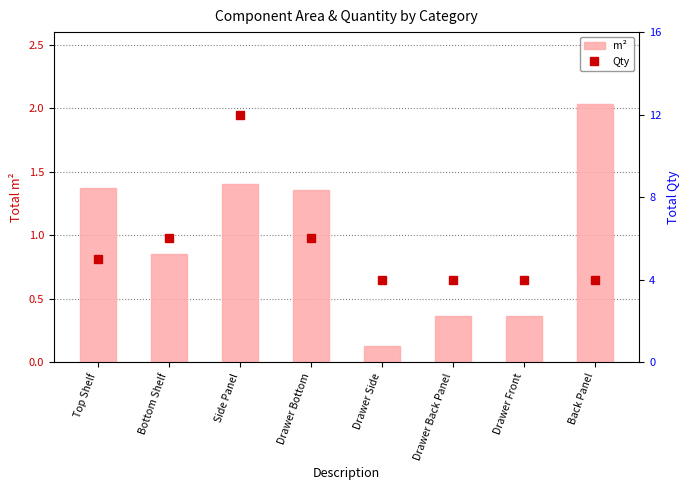

Which category has the lowest value in the Qty series?

Drawer Side